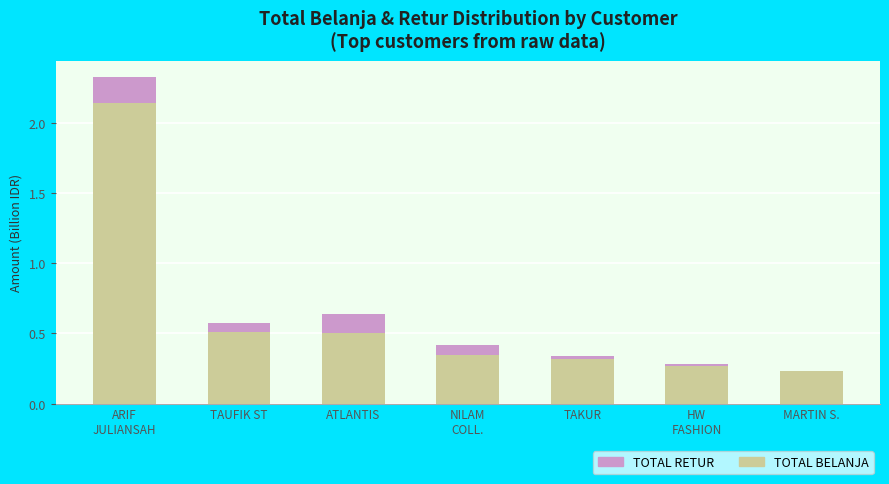

What is the total value across all series at ATLANTIS?

0.6